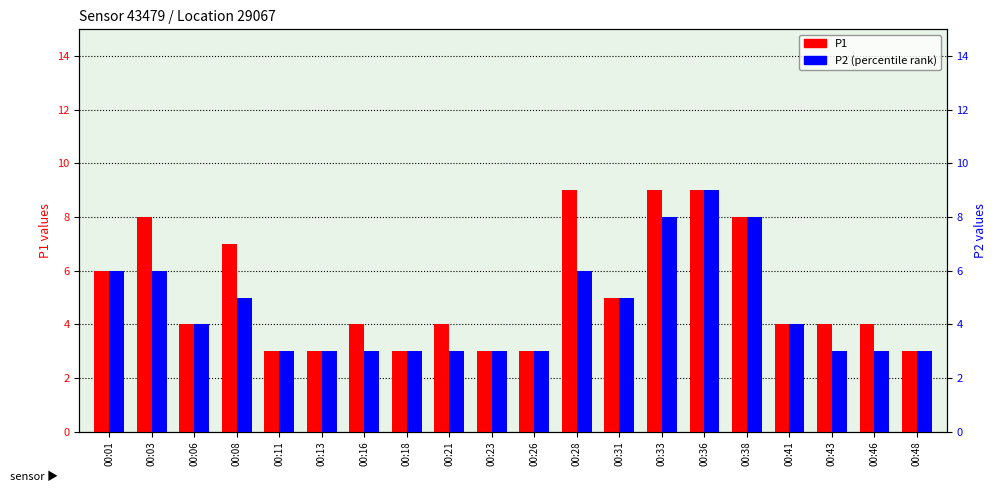

What is the difference between the second highest and minimum values in the P2 (percentile rank) series?

5